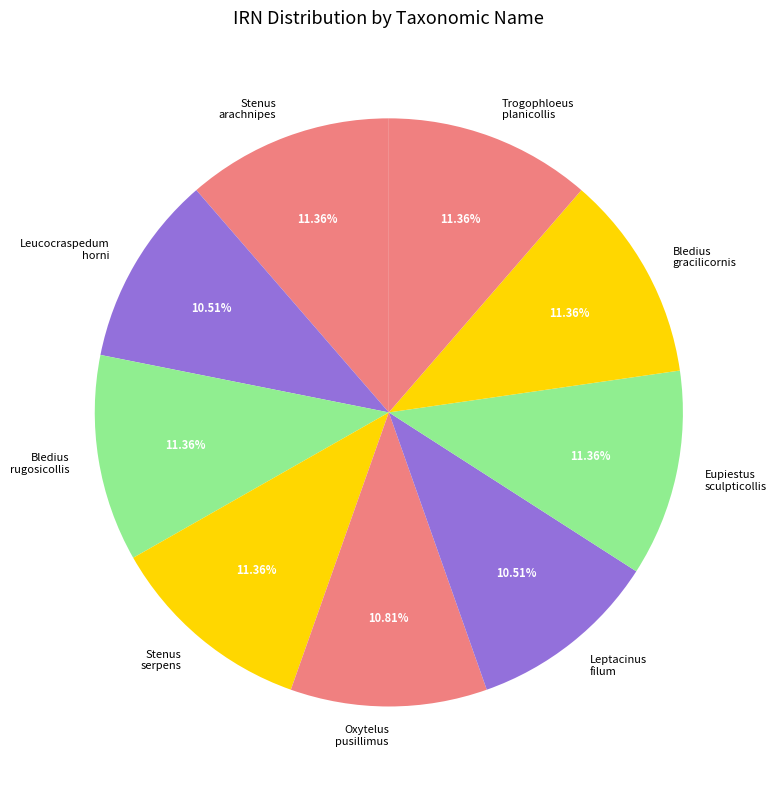

To the nearest percent, what percentage of the pie is Stenus serpens?

11%